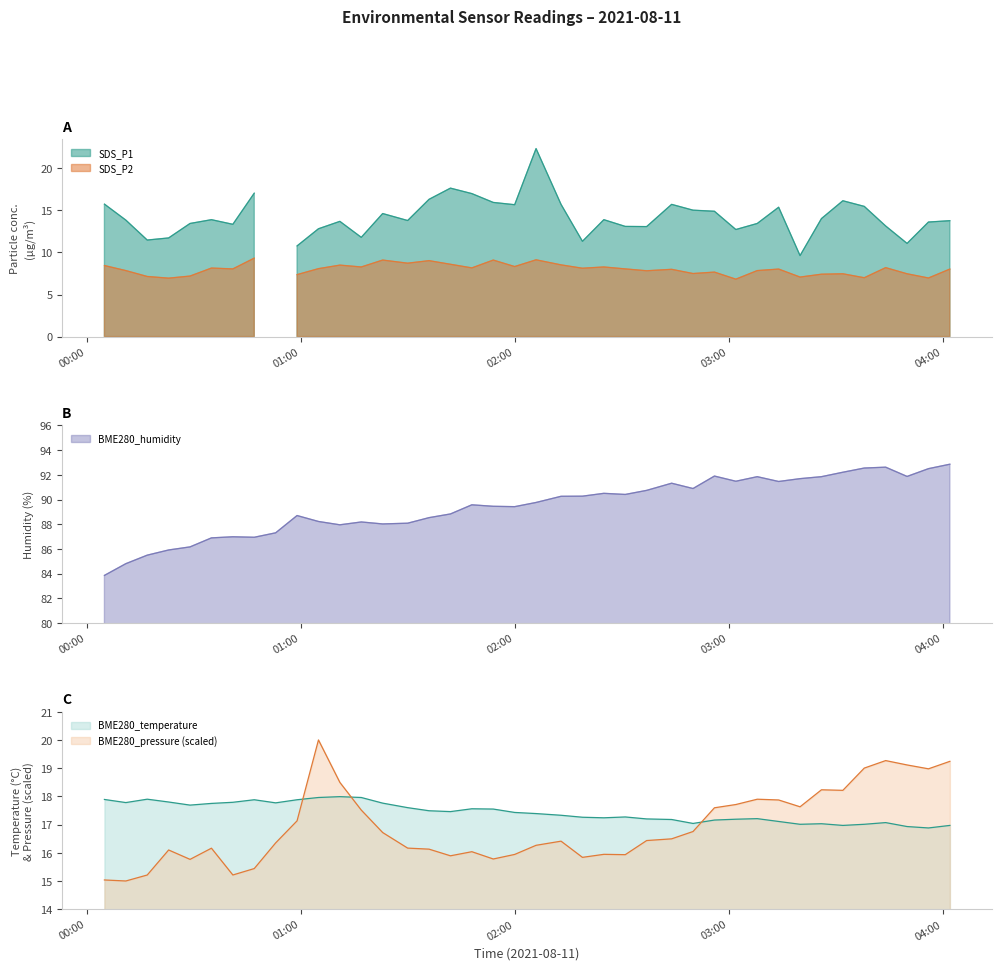

What is the highest value of the BME280_humidity series?

92.9